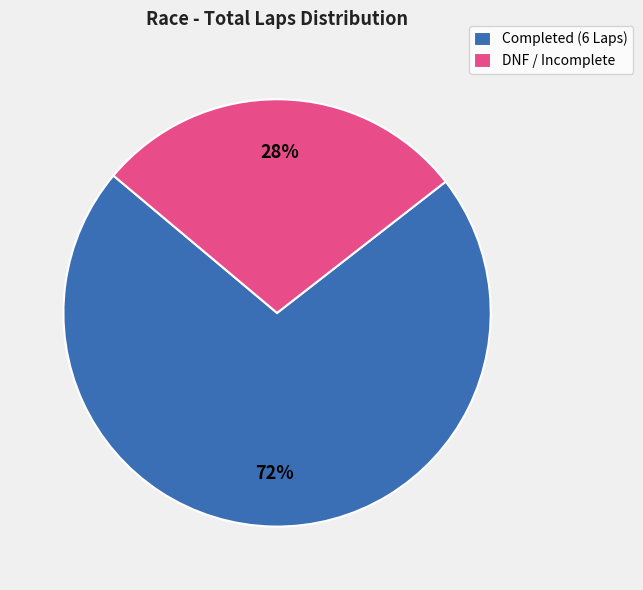

Do DNF / Incomplete and Completed (6 Laps) together represent more than half of the pie?

Yes